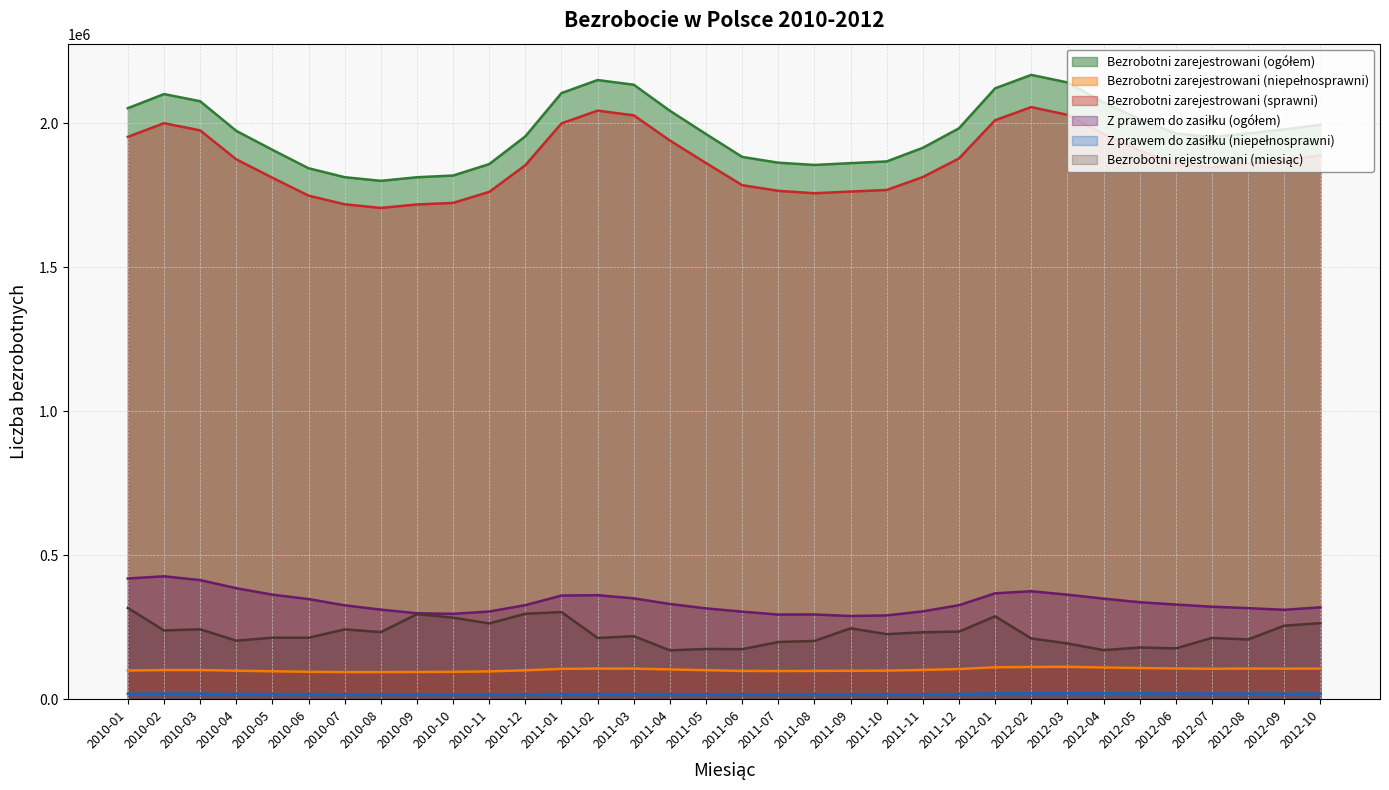

Which series has the largest total across all categories?

Bezrobotni zarejestrowani (ogółem)